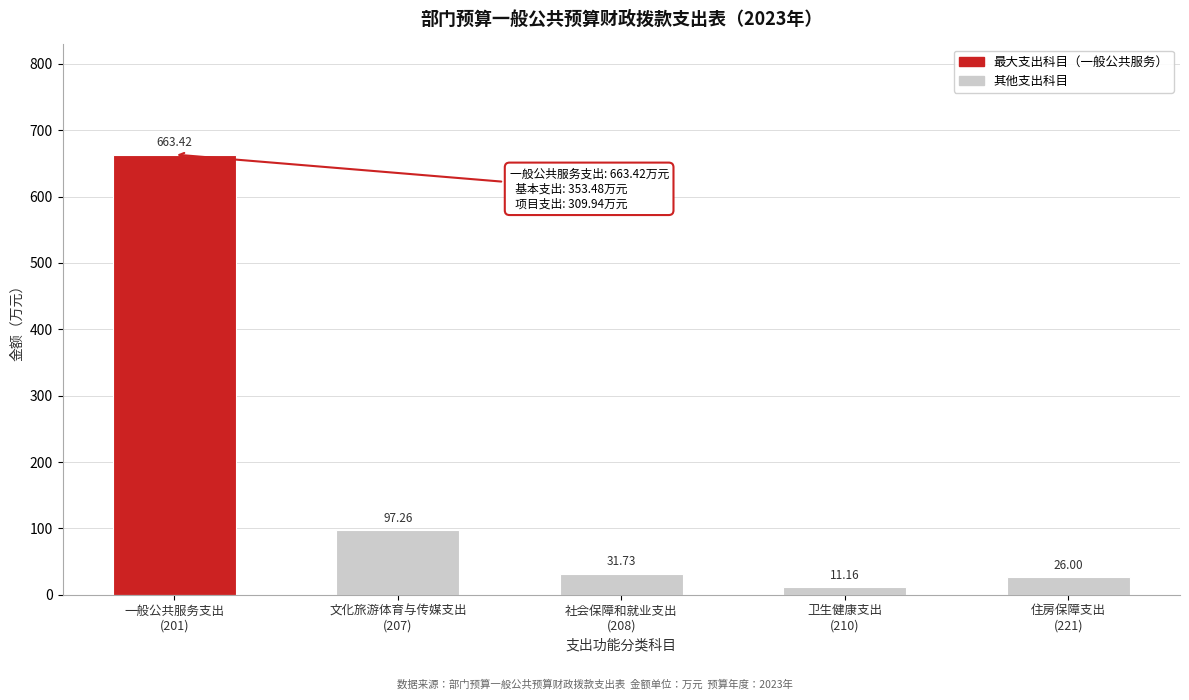

What is the sum of all values?

829.6